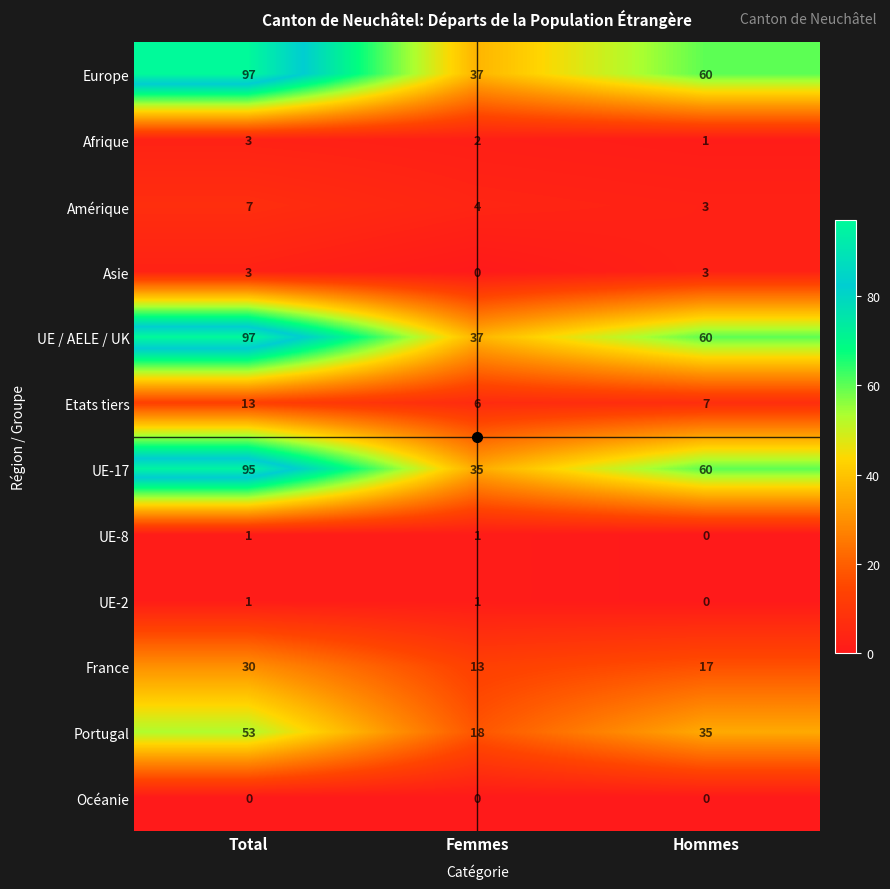

The value of UE-17 at Total is 95. True or false?

True